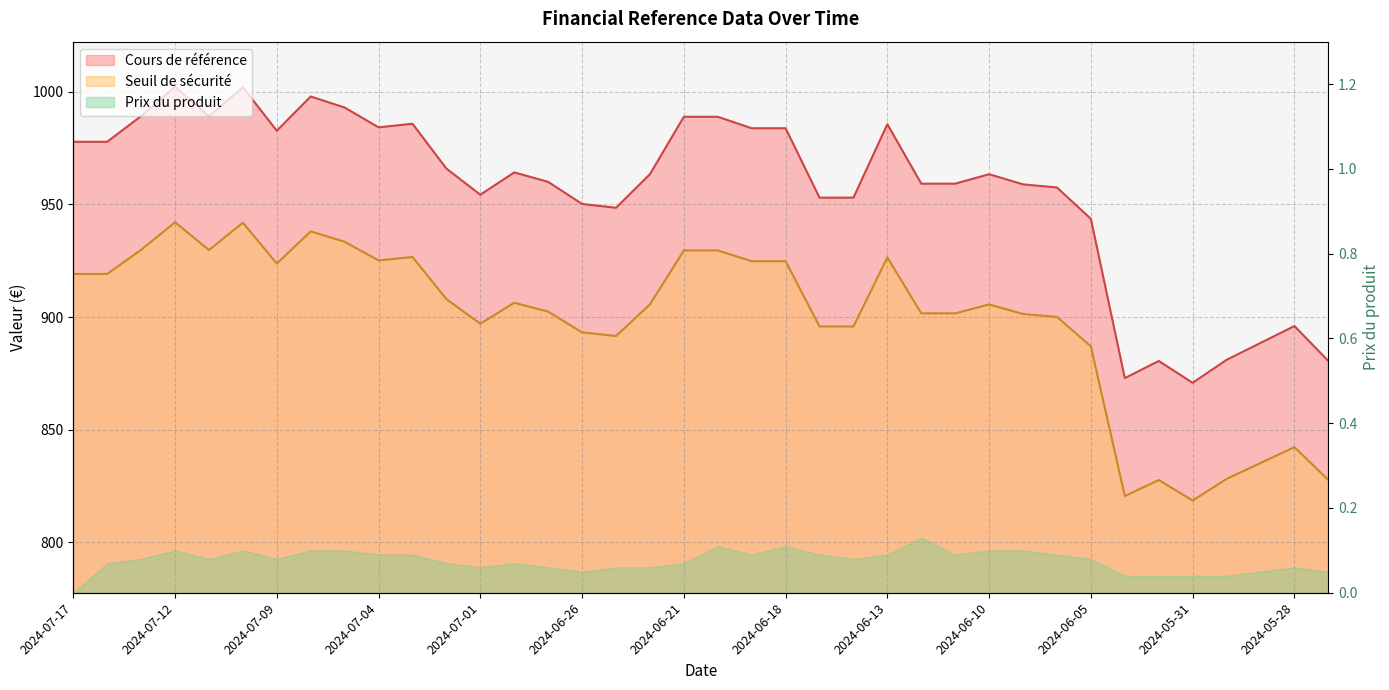

Is the value of Seuil de sécurité at 2024-06-05 greater than the value of Cours de référence at 2024-06-11?

Yes